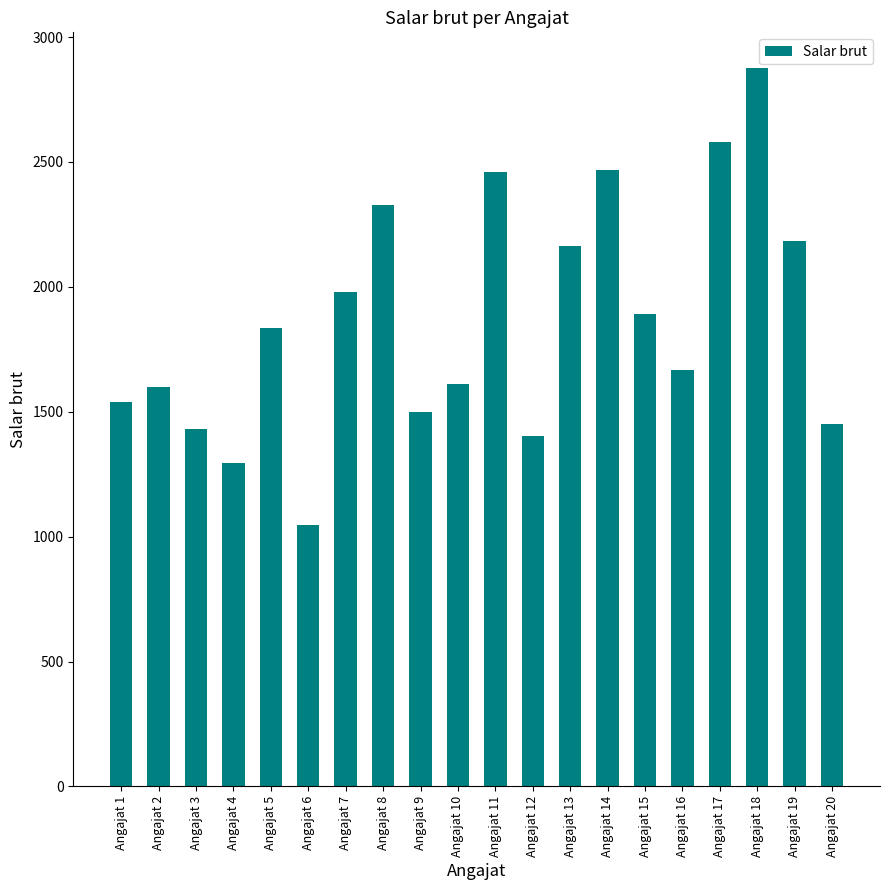

Are the bars horizontal?

No